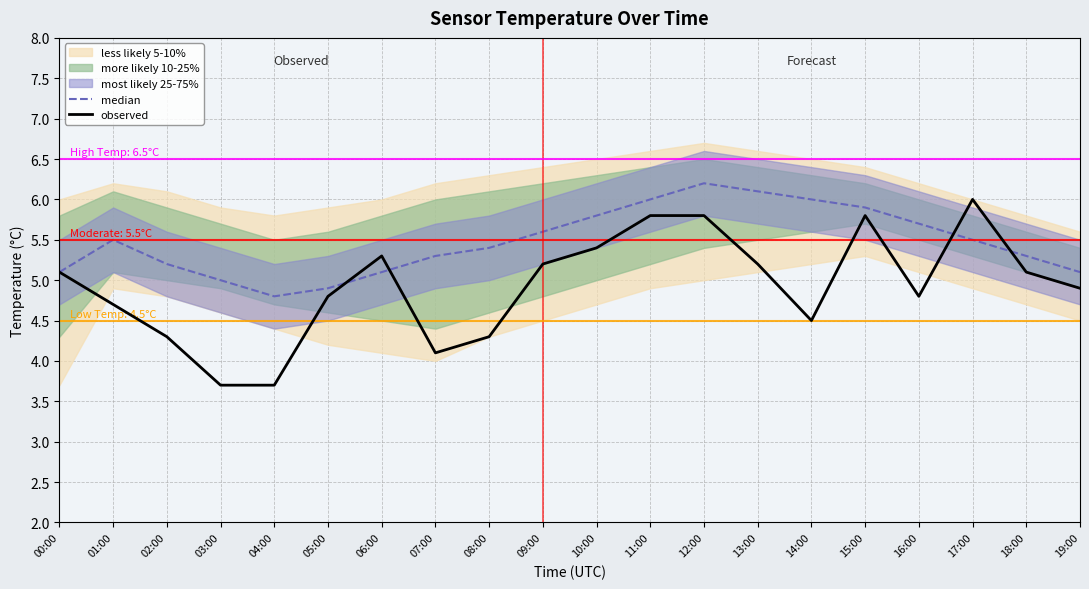

Between 00:00 and 05:00, which series saw the biggest shift?

observed